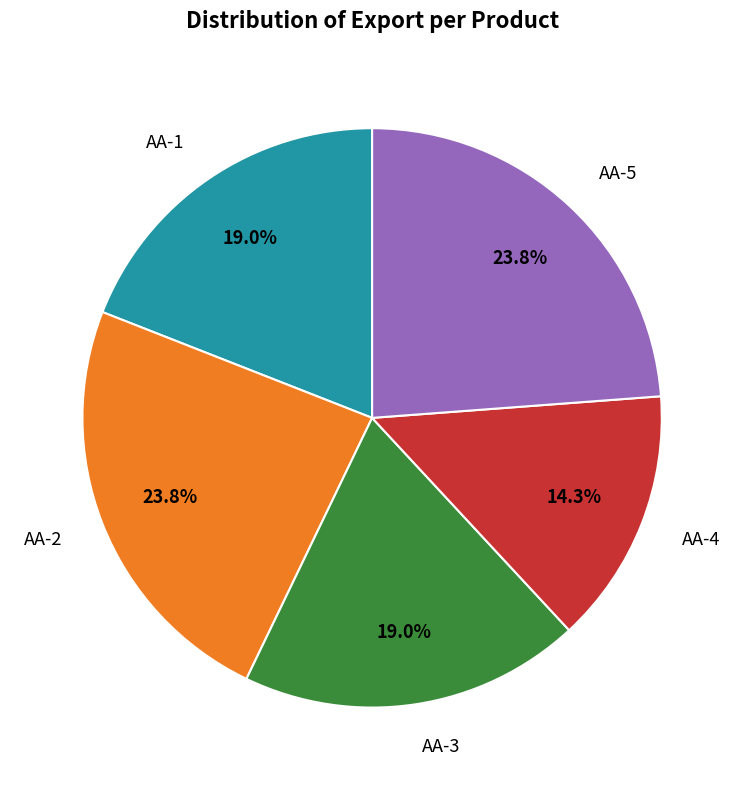

True or false: AA-1 accounts for 31% of the total.

False